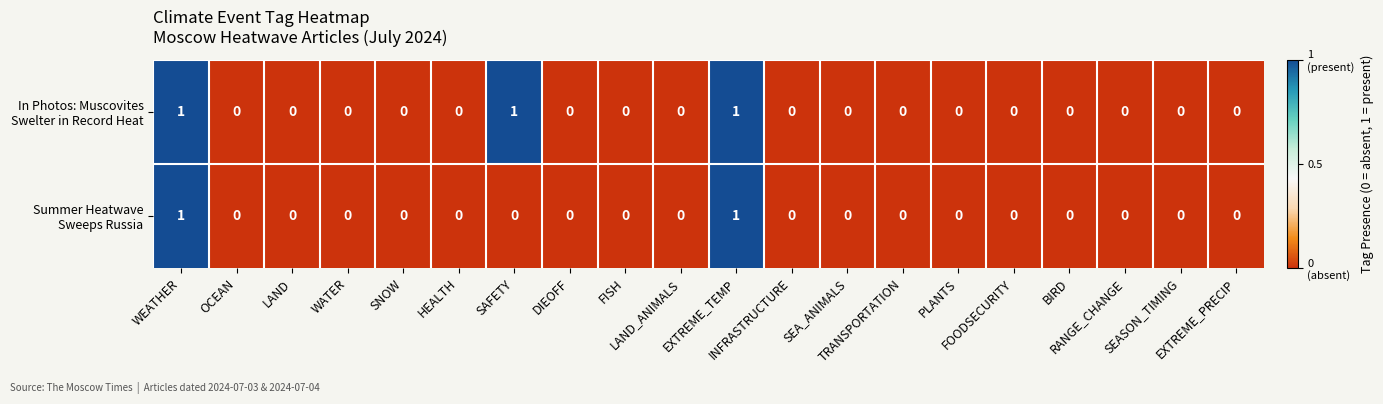

What is the greatest value displayed?

1